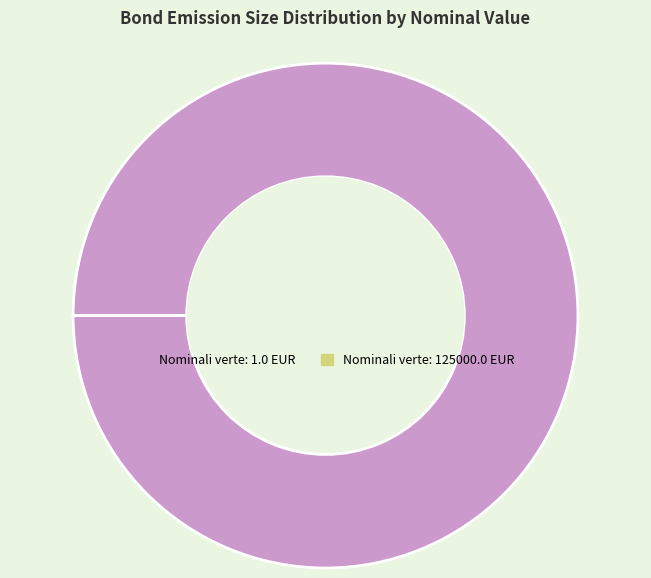

Is there a majority slice in this chart?

Yes